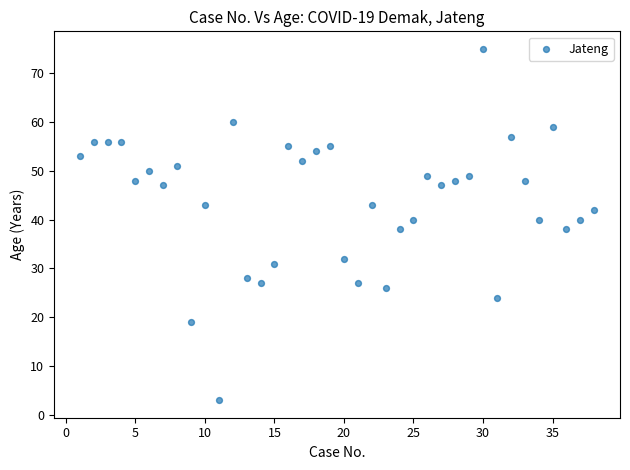

What is the range of X values (max minus min)?

37